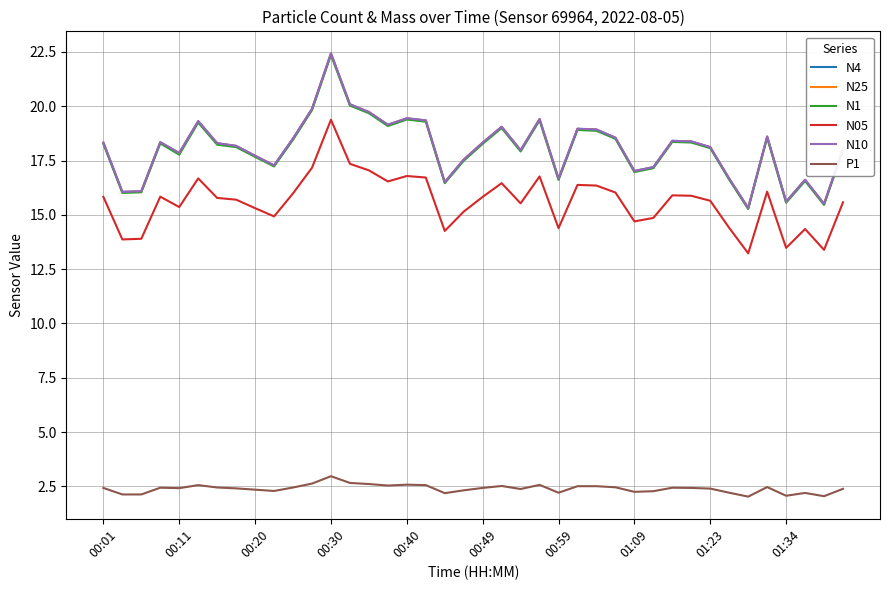

What is the greatest value displayed?

22.4